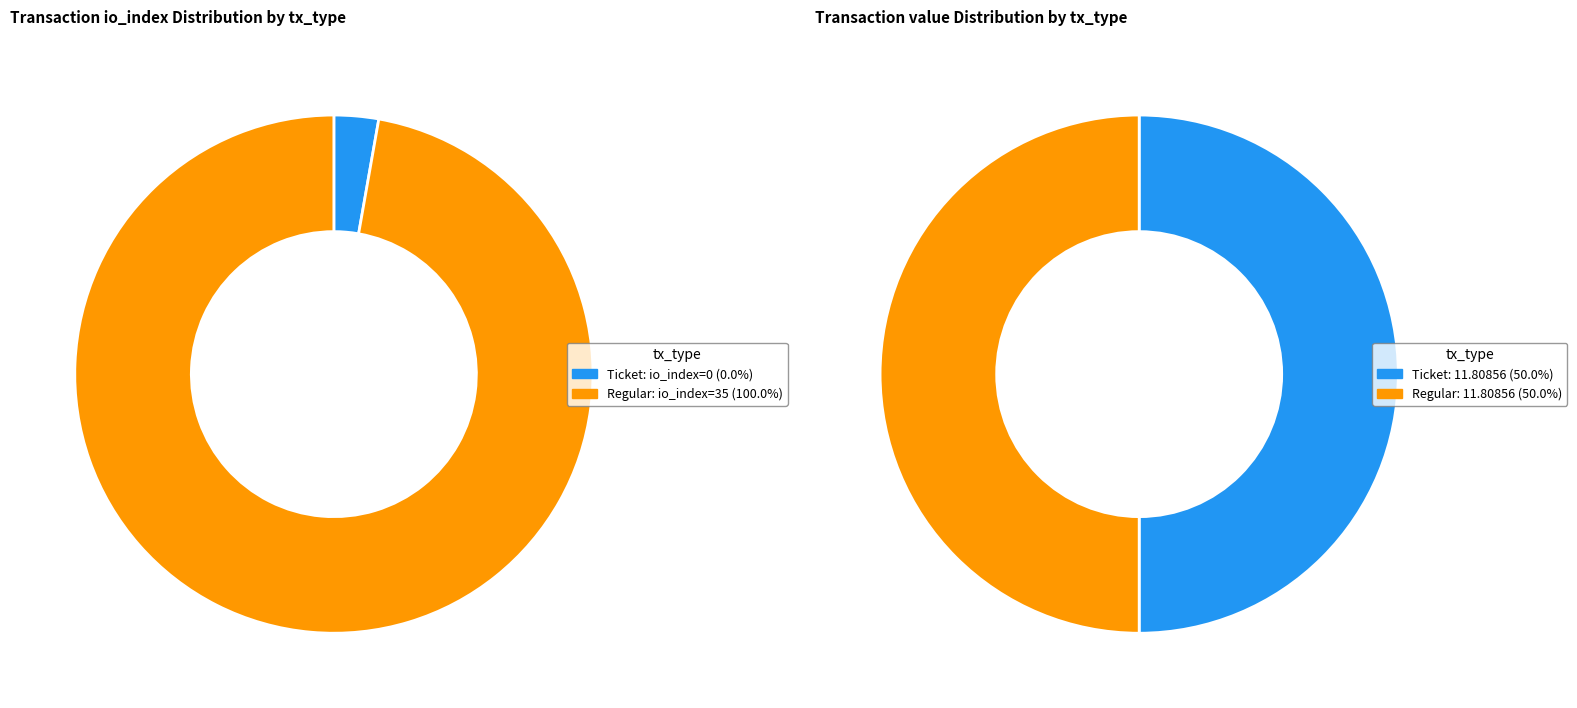

What is the change in value from Ticket (io_index=0) to Regular (io_index=35)?

+35